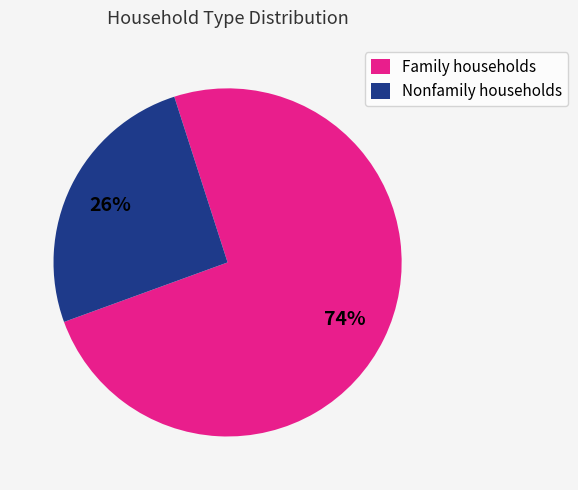

Does Nonfamily households account for over 50% of the chart?

No